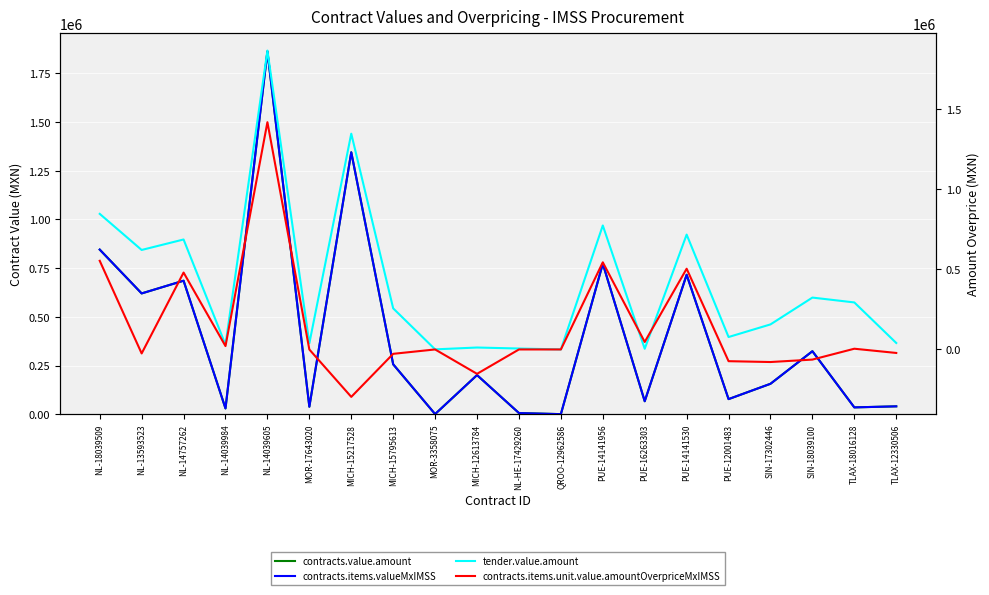

Read the contracts.items.unit.value.amountOverpriceMxIMSS value at PUE-14141956.

543286.7